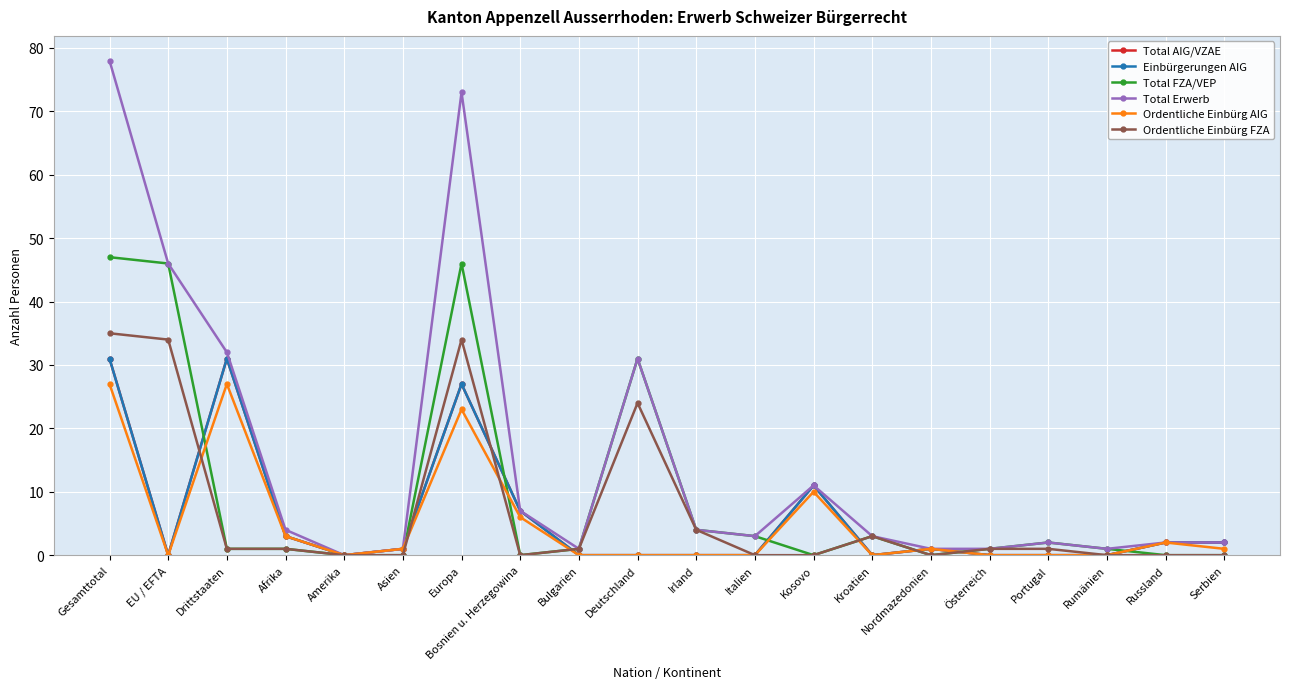

Does the chart have visible grid lines?

Yes